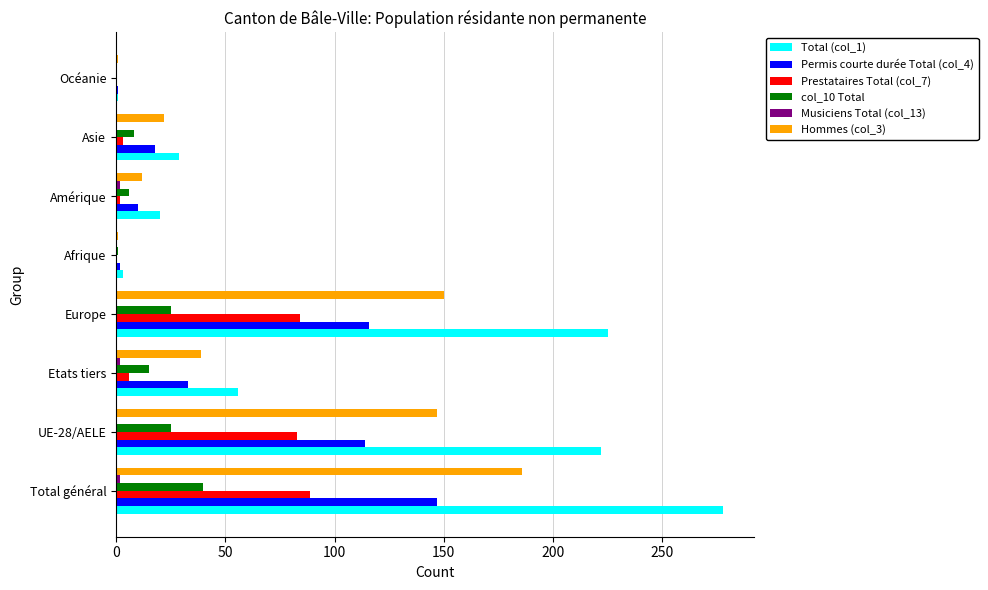

What is the maximum value shown in the chart?

278